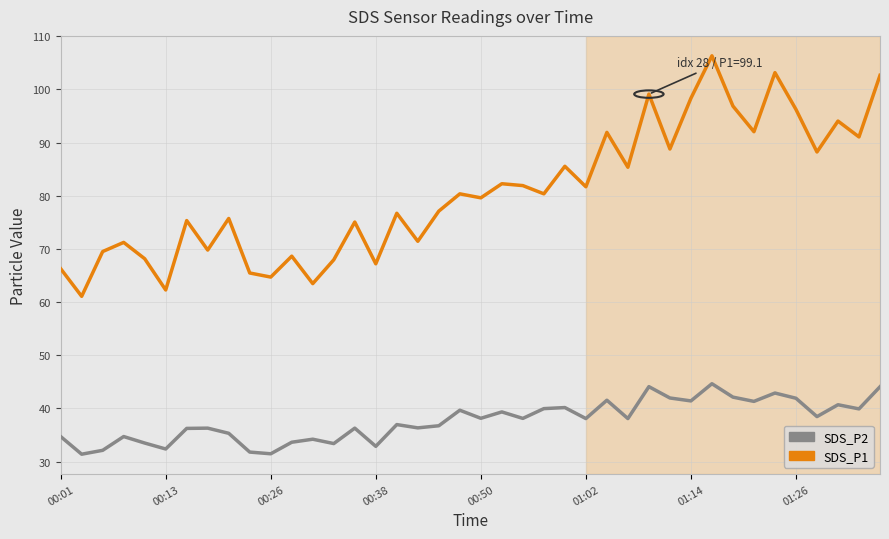

What is the sum of all SDS_P1 values?

3222.6